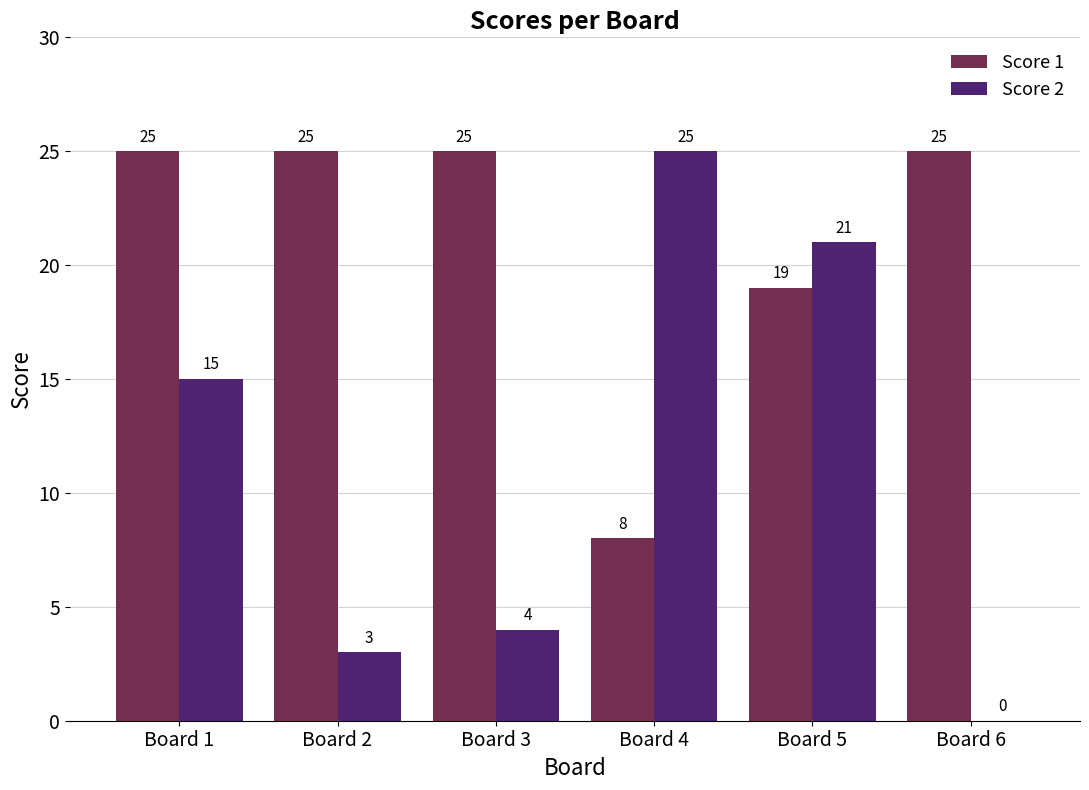

What are all the series names shown in the legend?

Score 1, Score 2